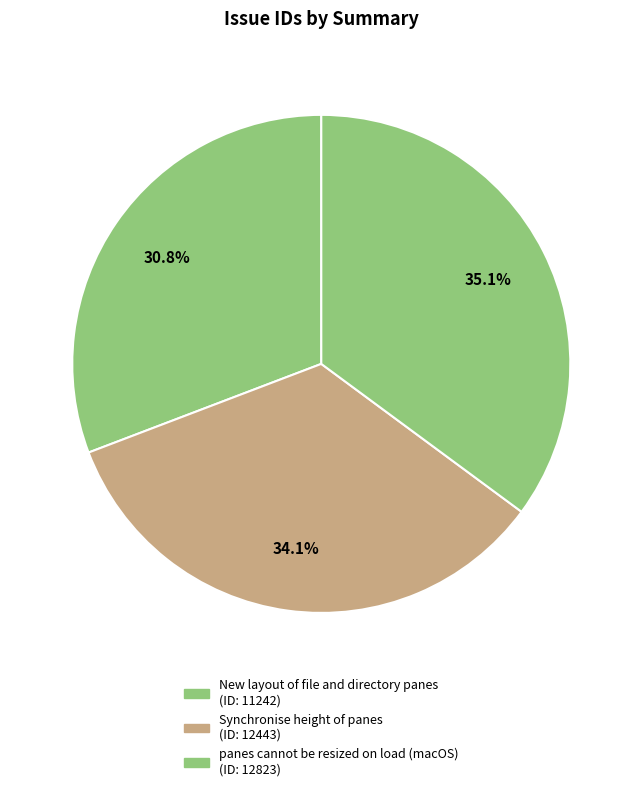

To the nearest percent, what portion does New layout of file and directory panes represent?

31%